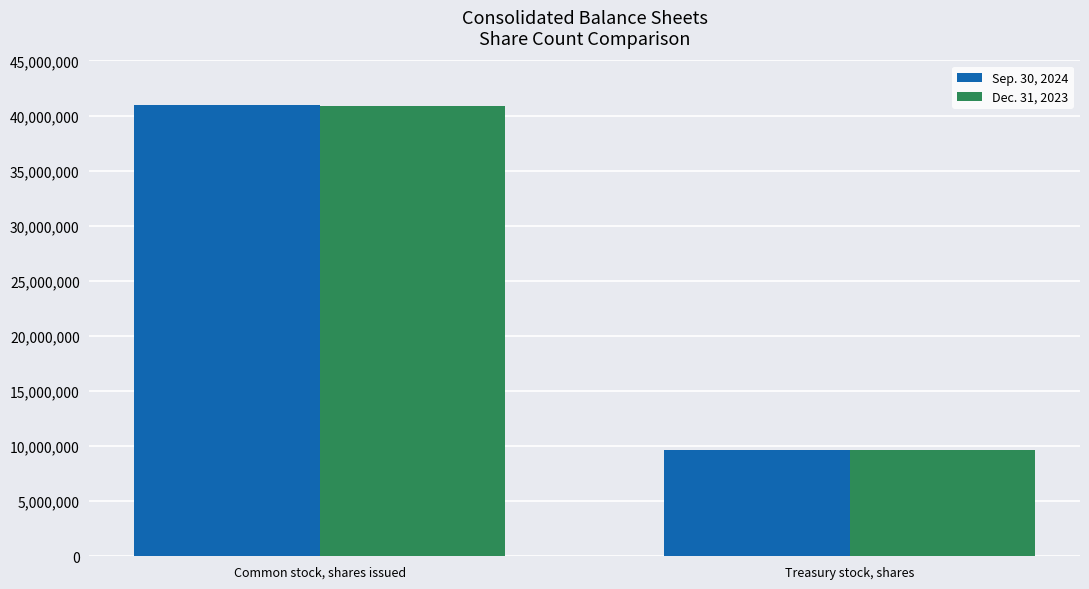

At which category is the sum across all series the highest?

Common stock, shares issued